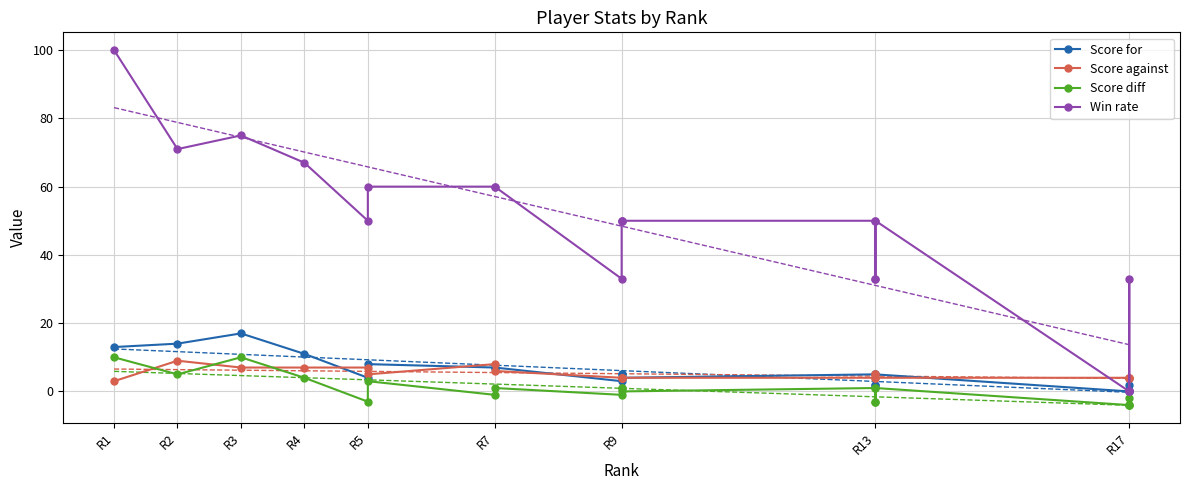

Which series has the widest spread of values?

Win rate